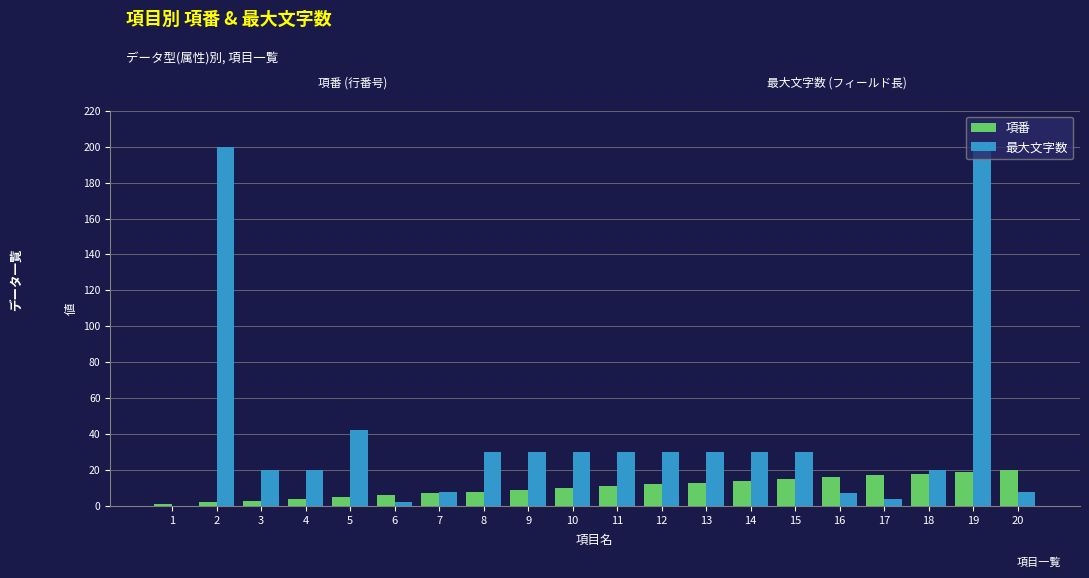

What is the sum of all 最大文字数 values?

771